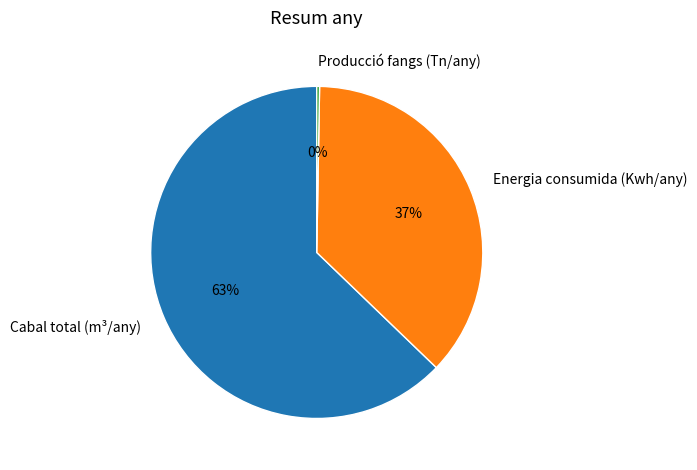

What is the largest slice in the pie chart?

Cabal total (m³/any)